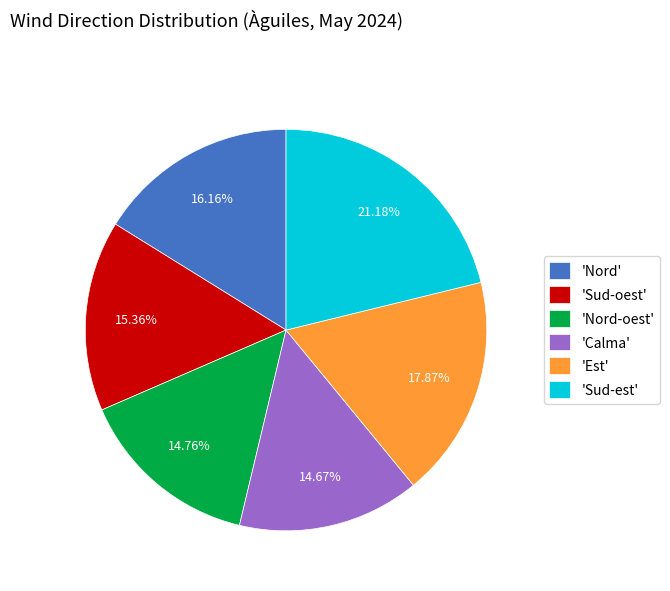

Is the sum of 'Calma' and 'Est' greater than half?

No